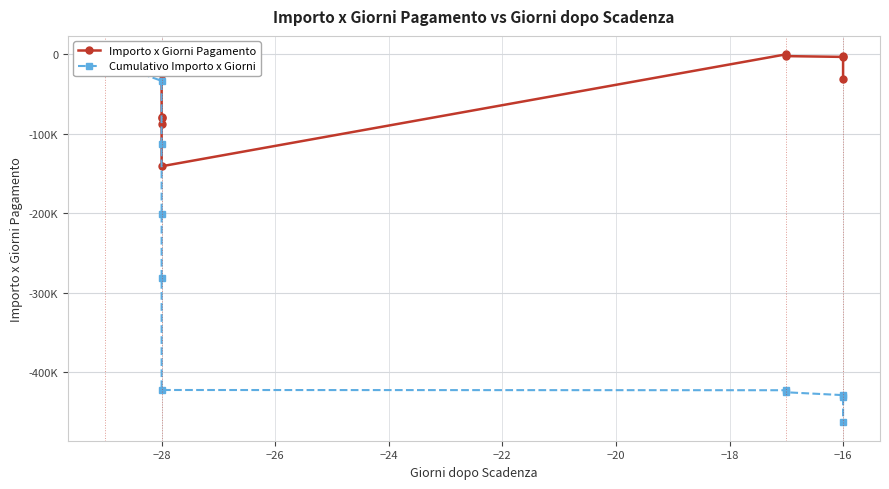

Reading left to right, list all the values displayed in this chart.

Importo x Giorni Pagamento: -2552.0	-5713.0	-25408.3	-78918.8	-88200.0	-80578.1	-141100.4	-292.4	-2584.0	-3571.2	-2560.0	-31641.8
Cumulativo Importo x Giorni: -2552.0	-8265.0	-33673.3	-112592.2	-200792.2	-281370.3	-422470.7	-422763.1	-425347.1	-428918.3	-431478.3	-463120.0